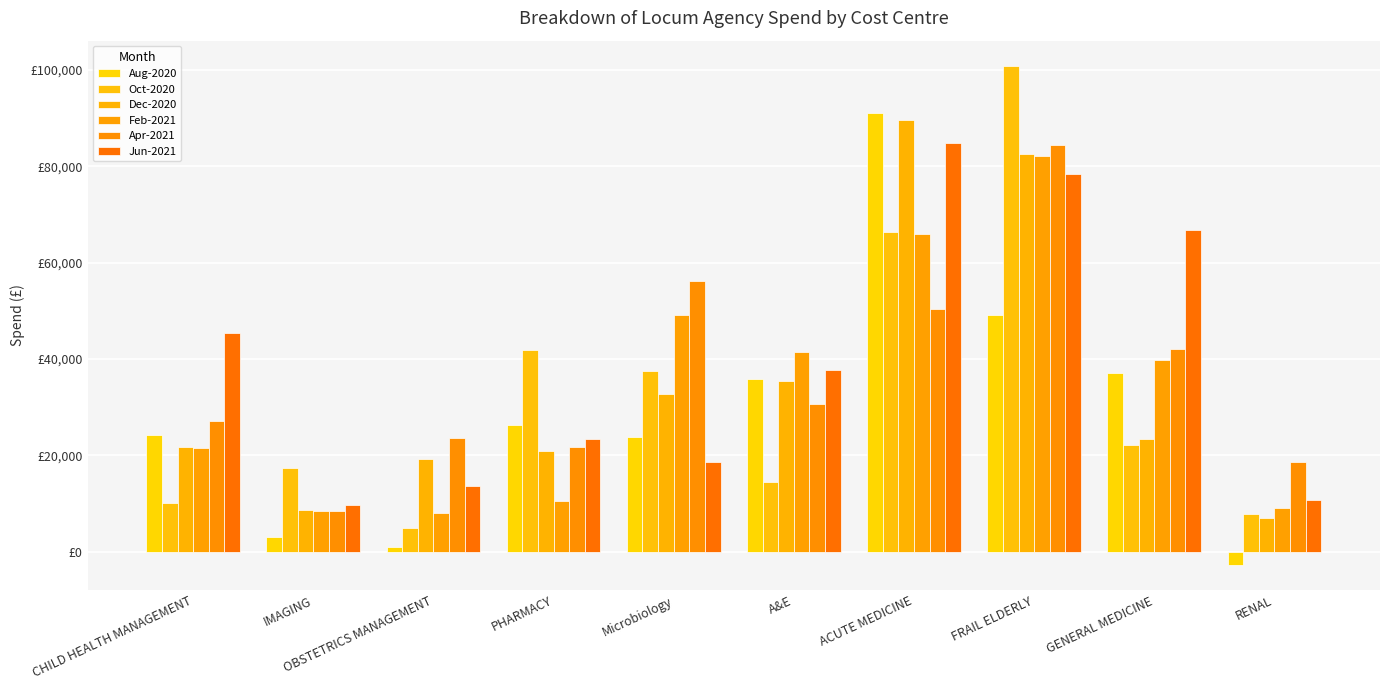

Rank the categories by Jun-2021 value from highest to lowest.

ACUTE MEDICINE, FRAIL ELDERLY, GENERAL MEDICINE, CHILD HEALTH MANAGEMENT, A&E, PHARMACY, Microbiology, OBSTETRICS MANAGEMENT, RENAL, IMAGING